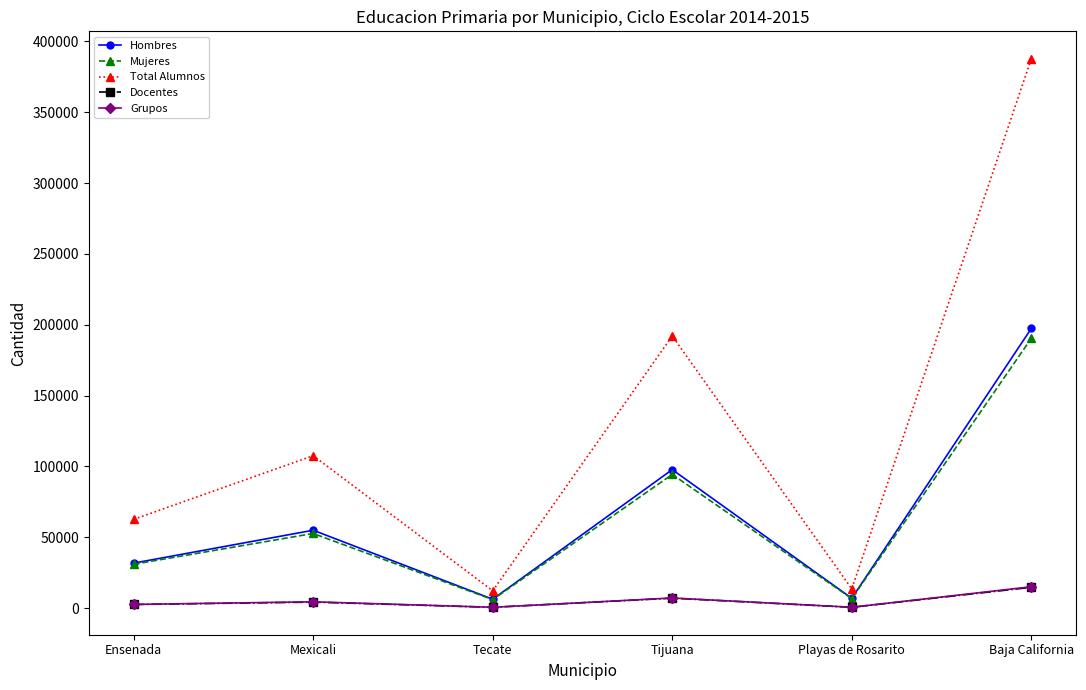

What is the label of the 4th point from the right?

Tecate